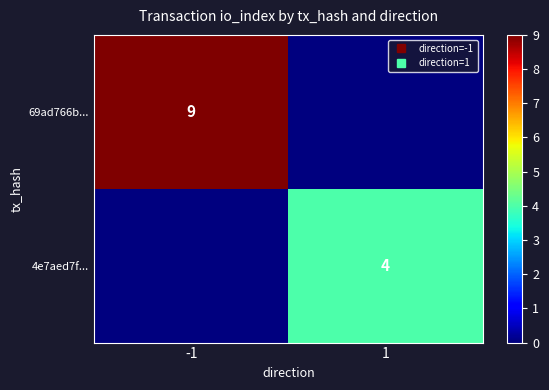

Read the 4e7aed7f... value at 1.

4